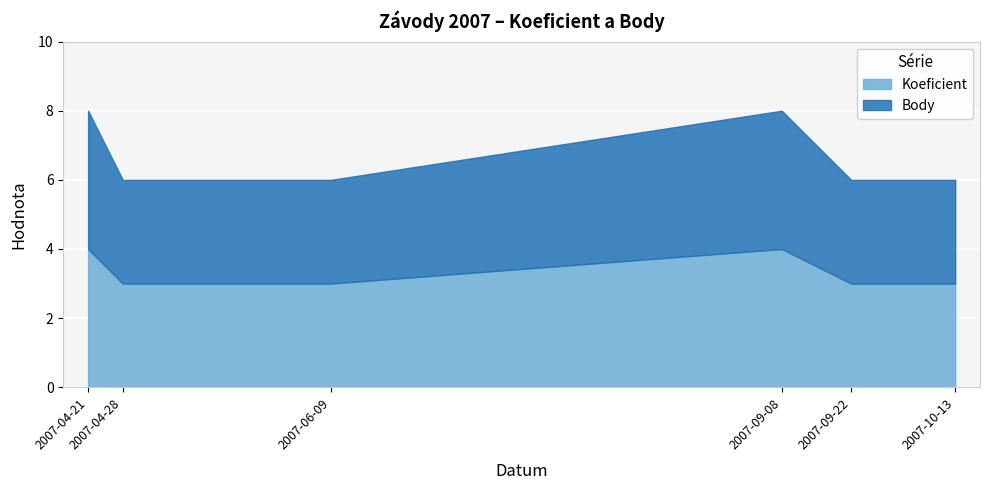

What is the difference between the Koeficient values at 2007-06-09 and 2007-04-21?

1